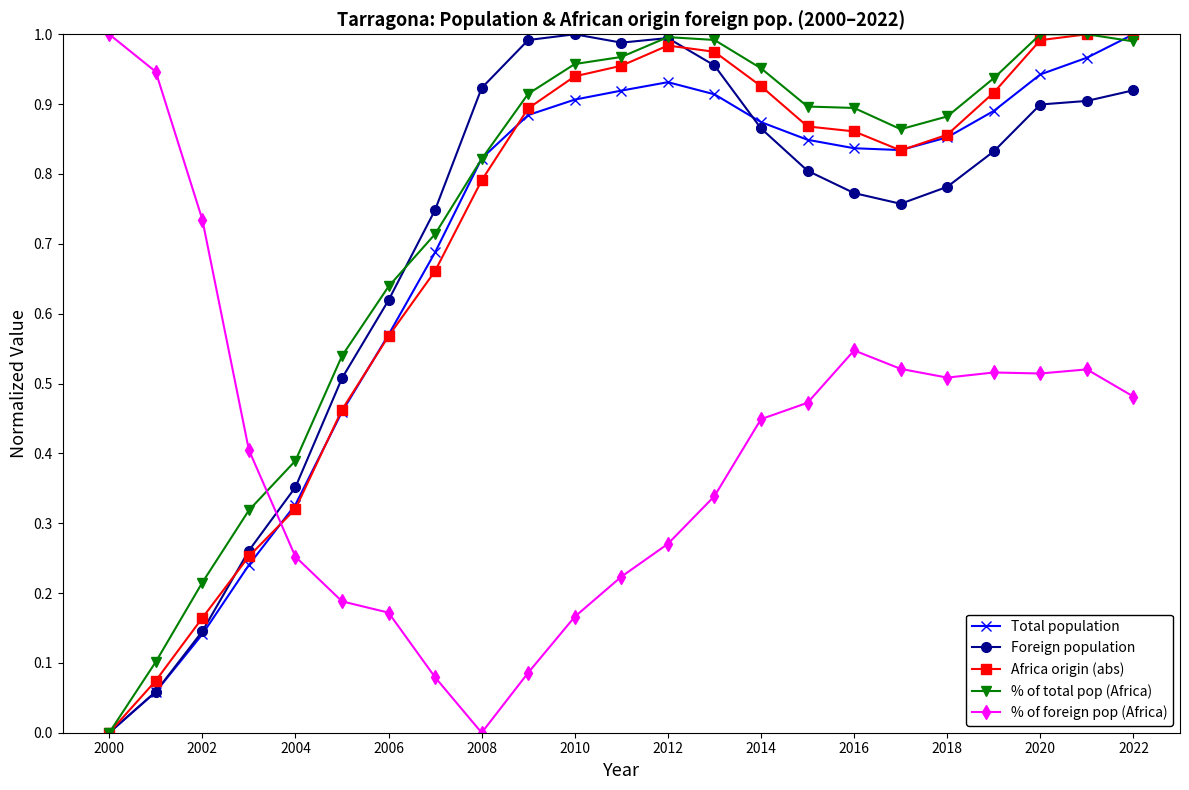

How many intersections are there between % of foreign pop (Africa) and Foreign population?

1